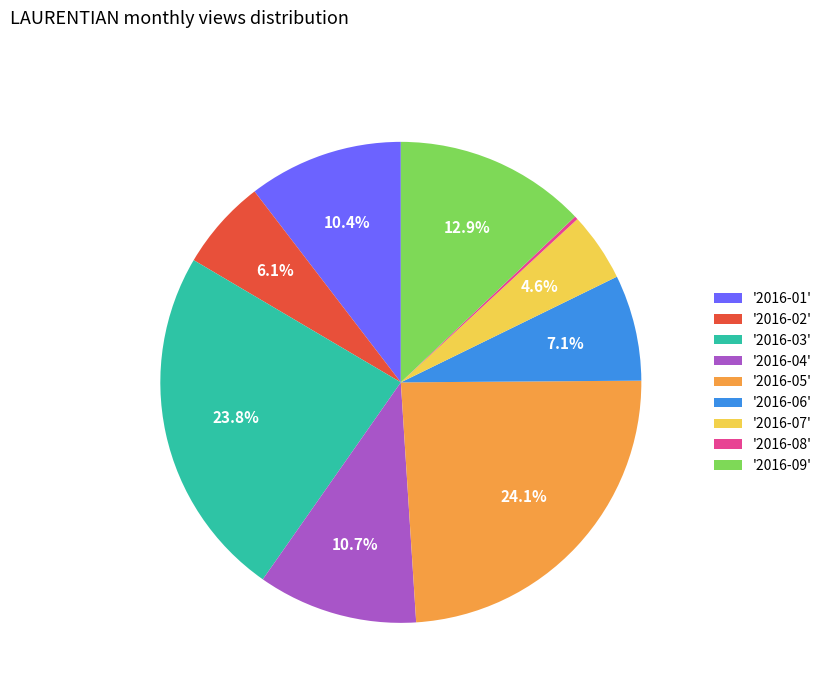

Between '2016-01' and '2016-05', which is larger?

'2016-05'